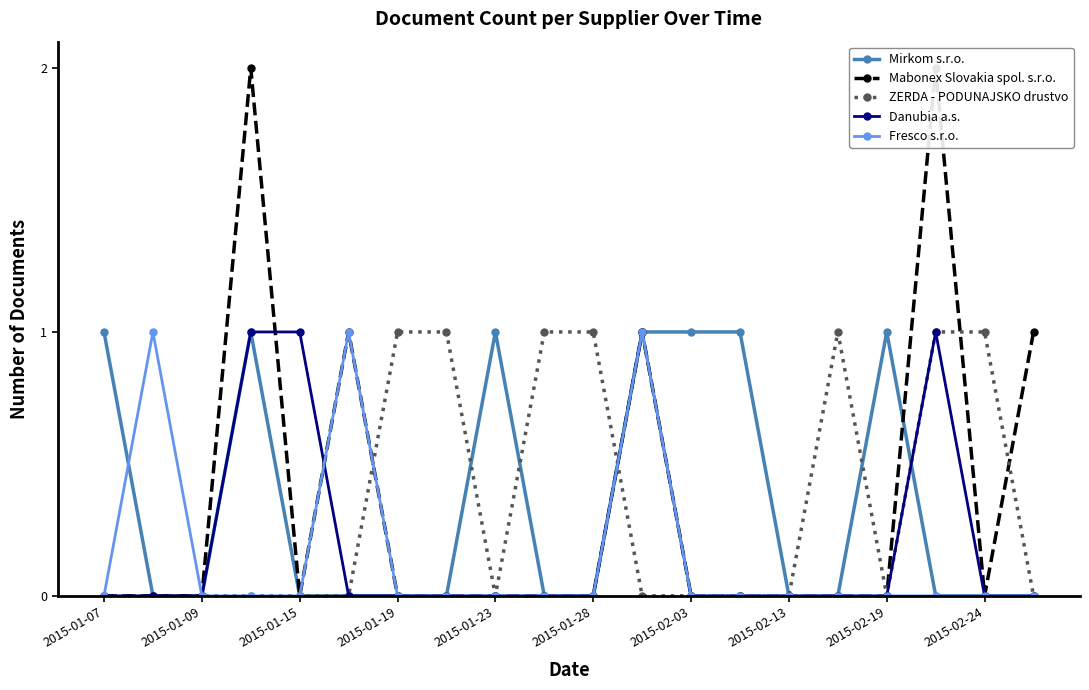

How many values in the Mabonex Slovakia spol. s.r.o. series exceed 0?

5